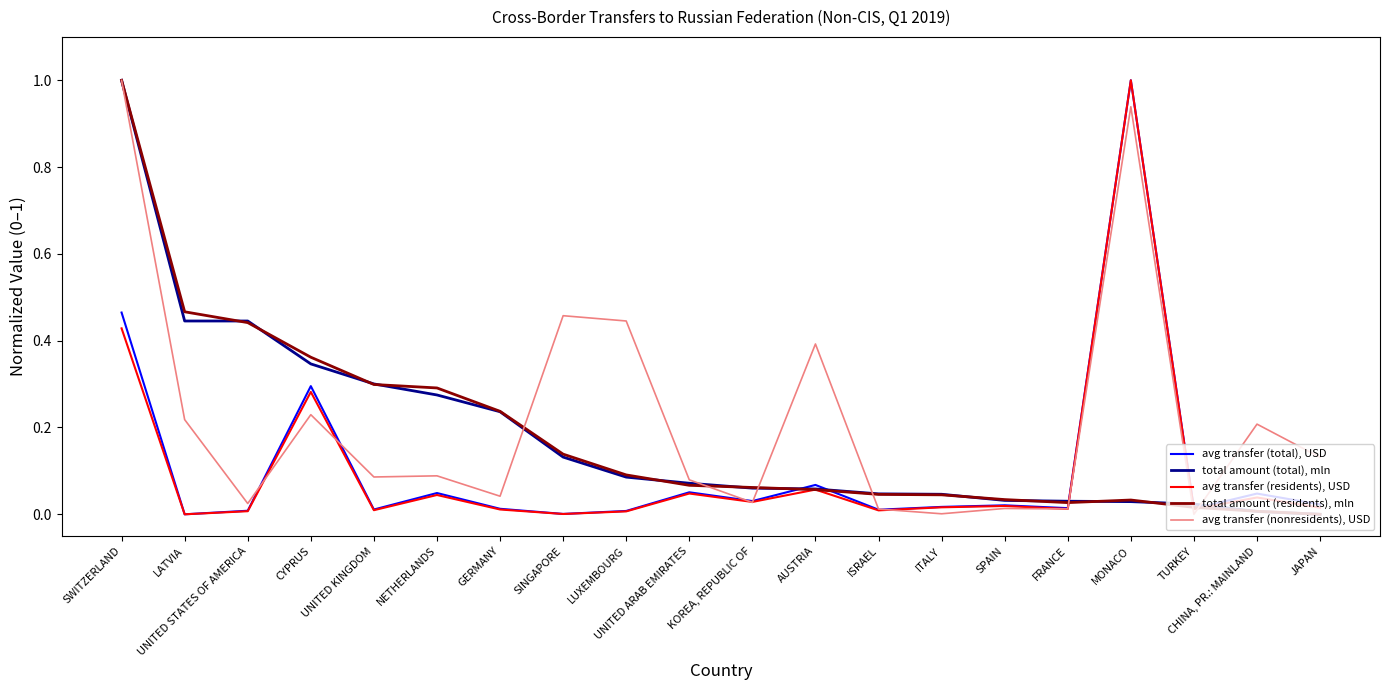

True or false: total amount (residents), mln and avg transfer (residents), USD cross at least once.

True